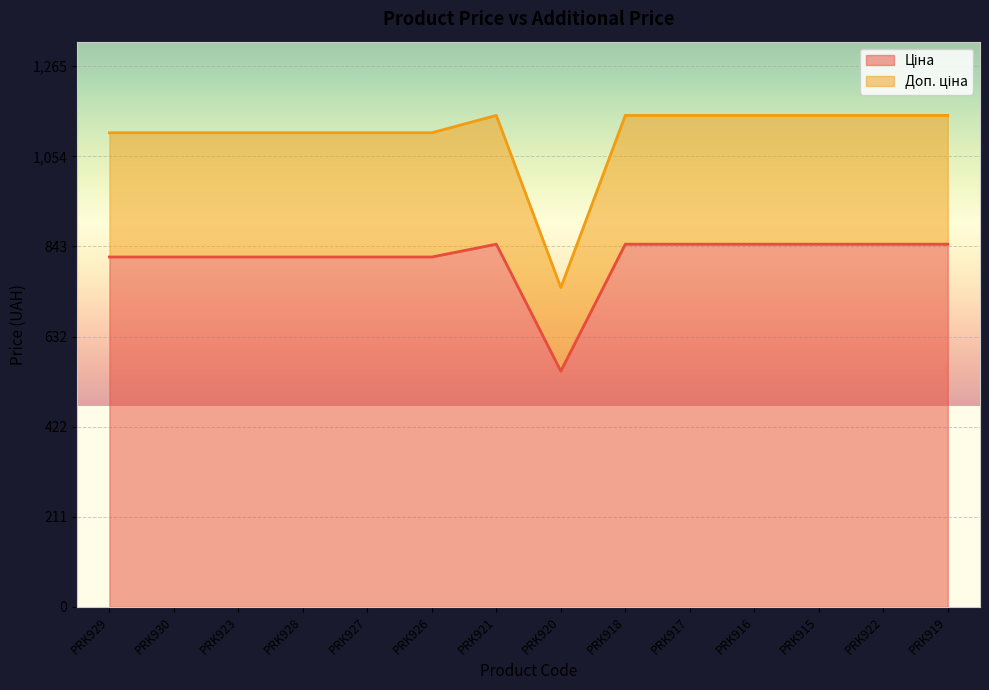

How many data points in Ціна are less than 848?

7